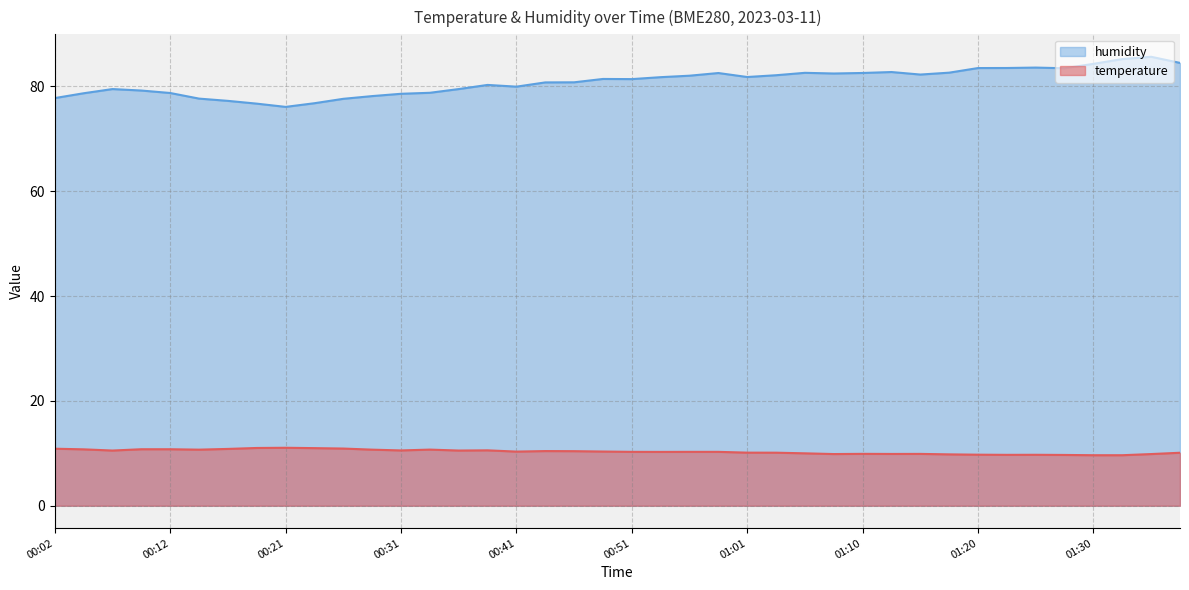

Is it true that temperature equals 14.2 at 00:16?

False